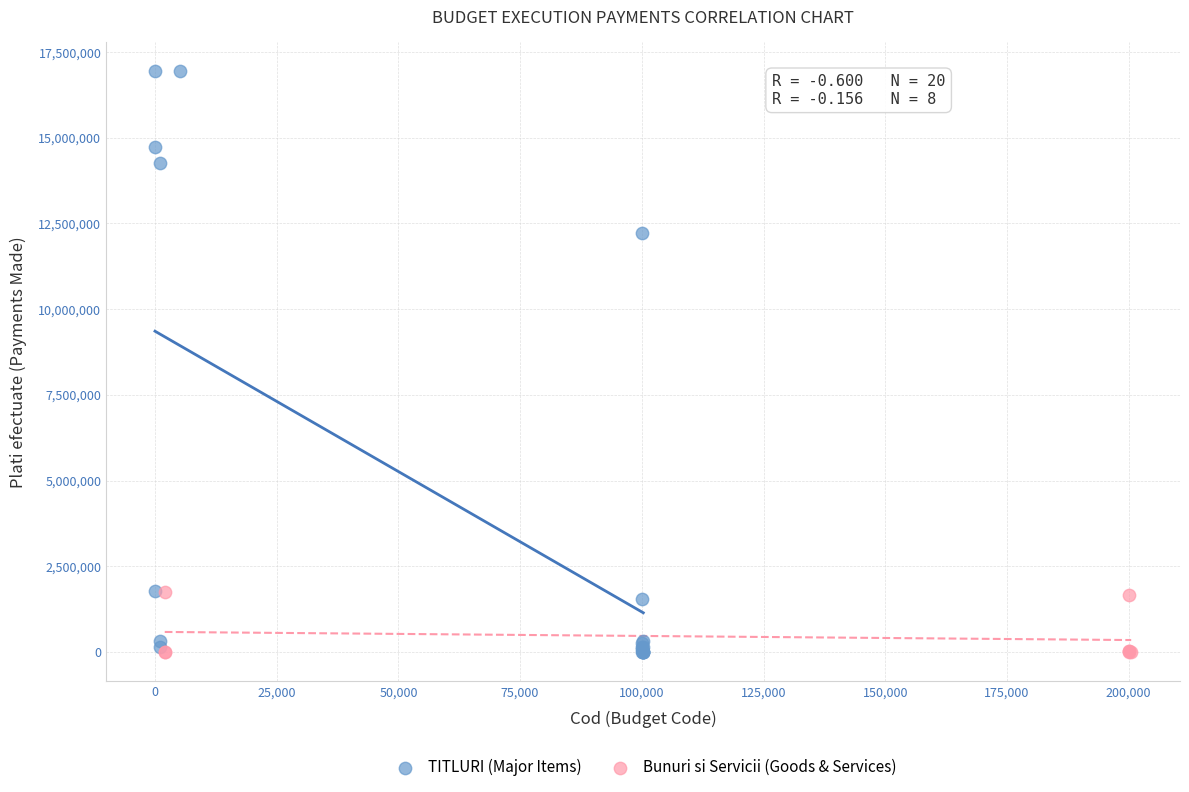

Which series contains the highest Y value?

TITLURI (Major Items)